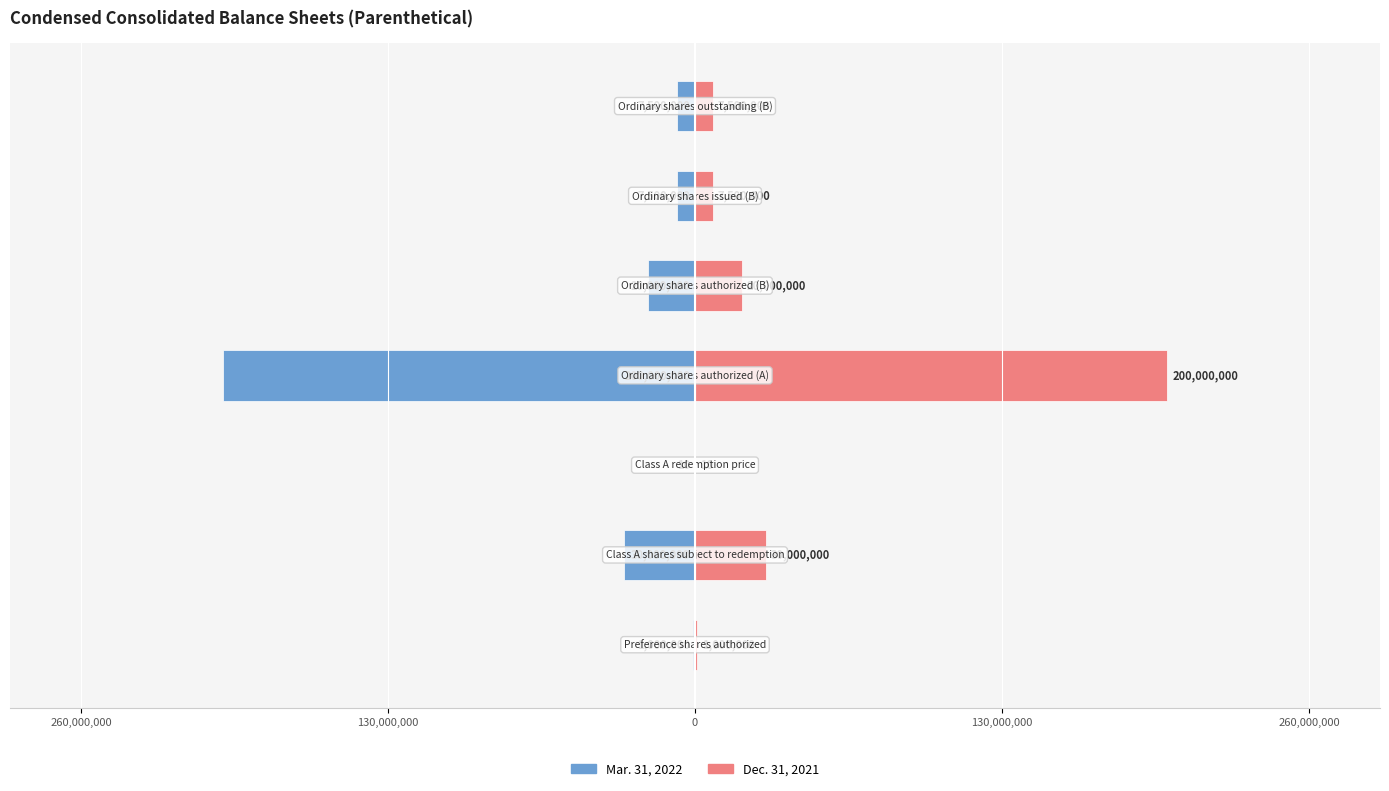

How many bars are there in each group?

2